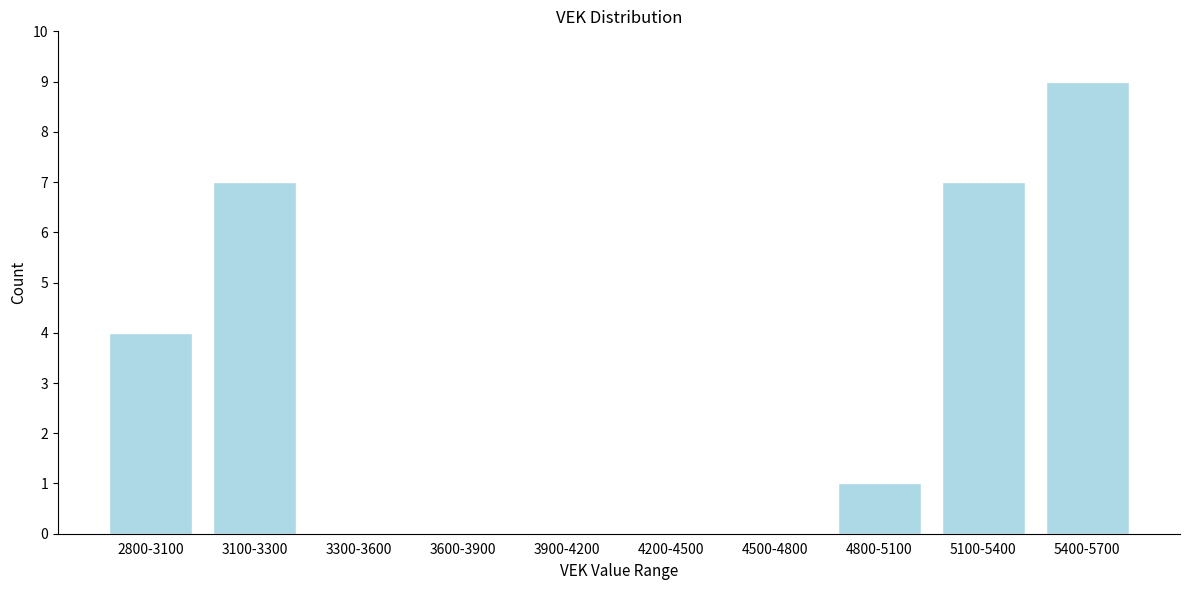

Reading left to right, transcribe all the data shown in this chart.

2800-3100=4	3100-3300=7	3300-3600=0	3600-3900=0	3900-4200=0	4200-4500=0	4500-4800=0	4800-5100=1	5100-5400=7	5400-5700=9